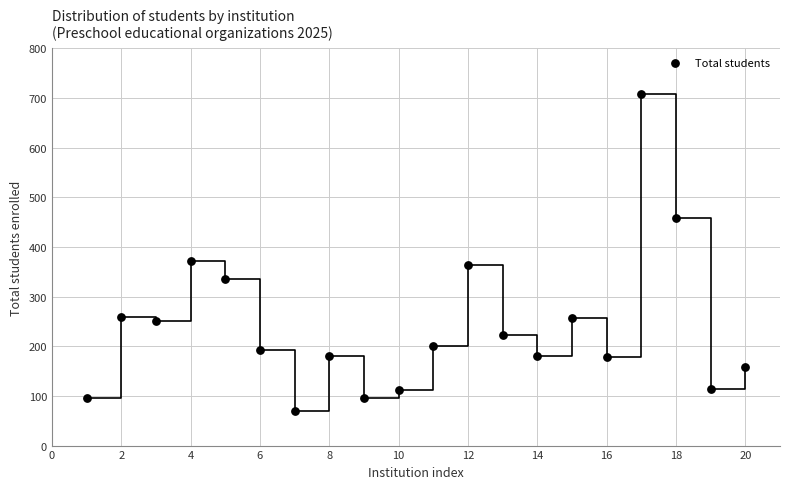

What Y value in the scatter plot is closest to 388?

372